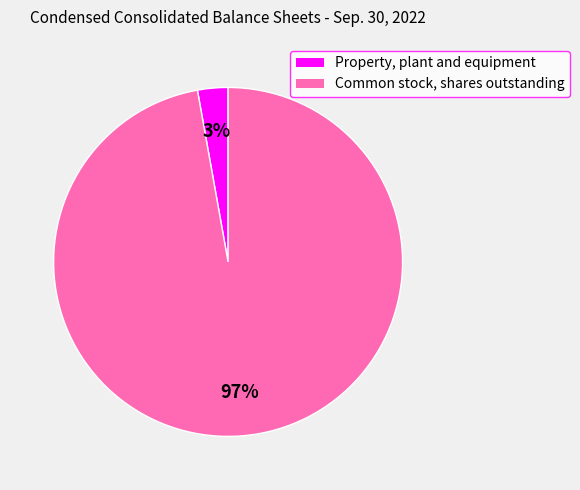

What percentage is the Property, plant and equipment slice, to the nearest percent?

3%